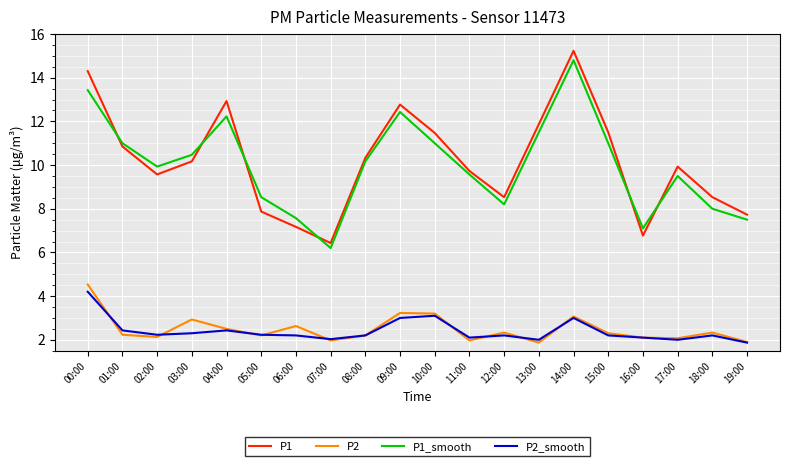

True or false: P2_smooth and P1 cross at least once.

False